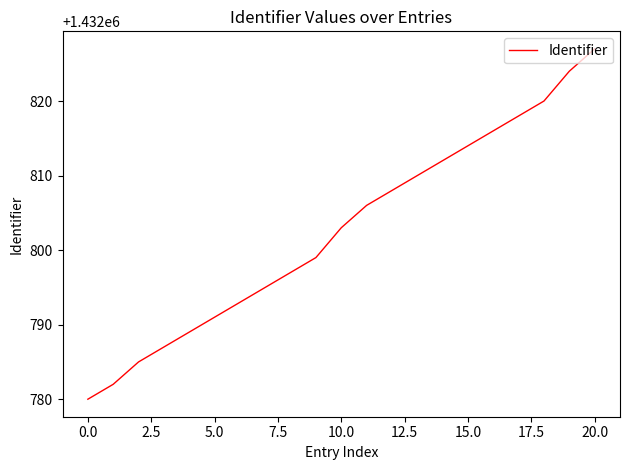

What is the sum of all values?

30088856